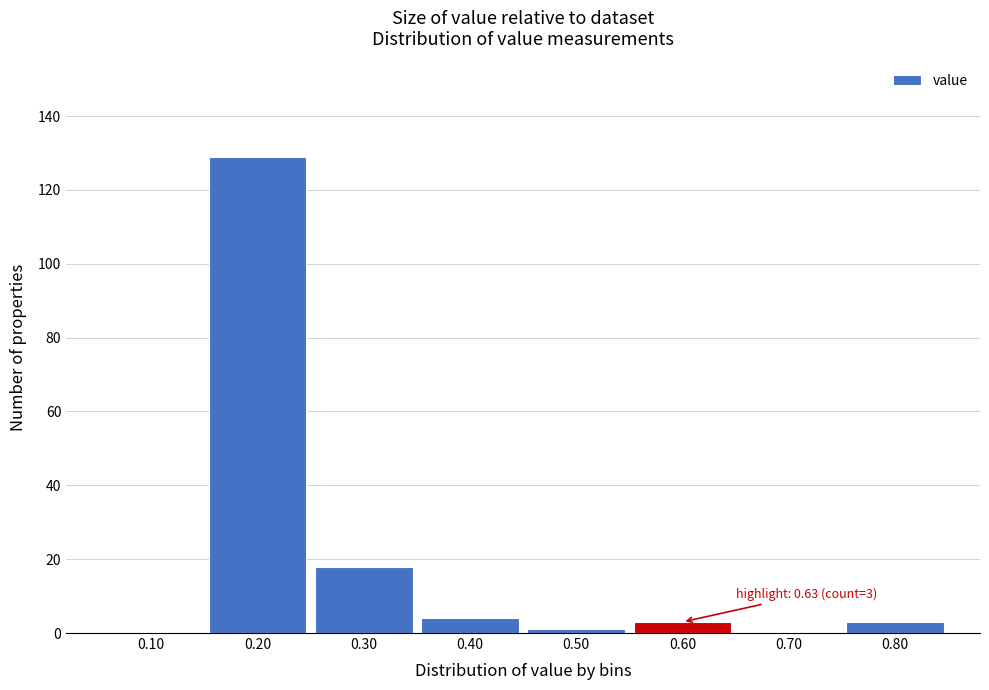

Reading left to right, what are all the values shown in this chart?

0.10=0	0.20=129	0.30=18	0.40=4	0.50=1	0.60=3	0.70=0	0.80=3